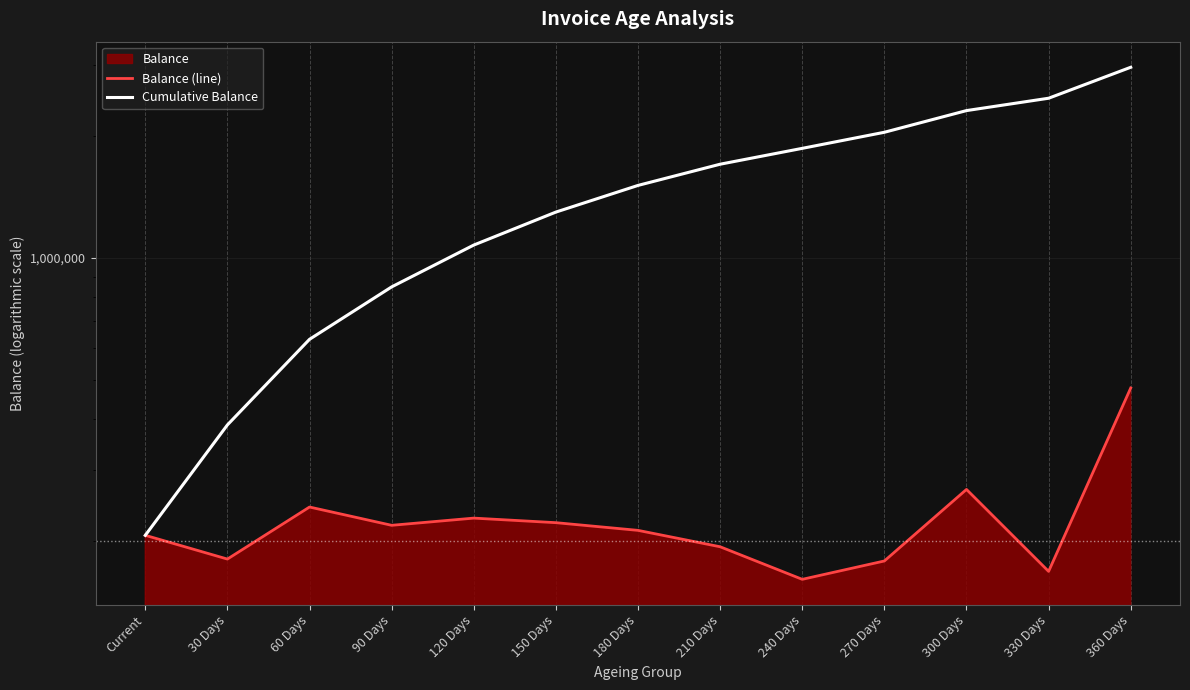

True or false: Cumulative Balance and Balance (line) intersect in this chart.

False